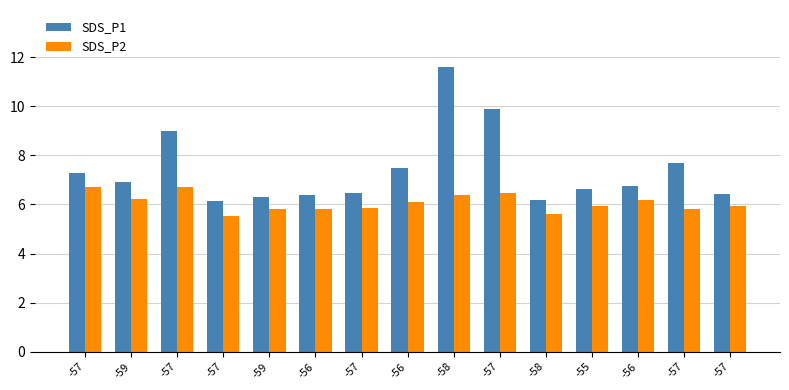

What is the difference between the maximum and minimum values in the SDS_P2 series?

1.2